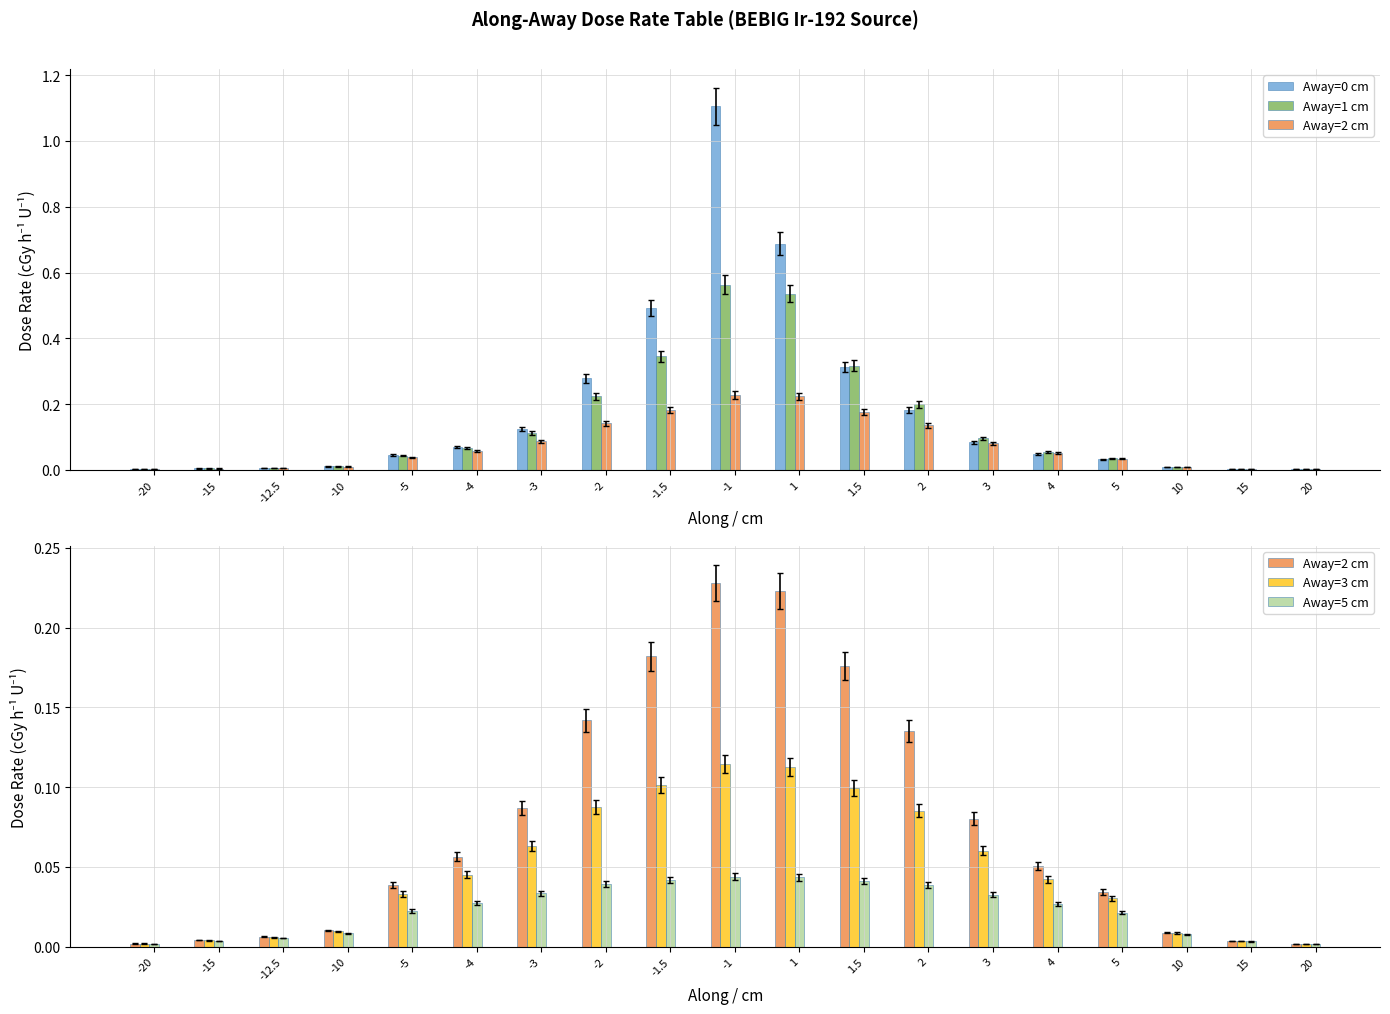

Reading right to left, what are all the values shown in this chart?

Away=0 cm: 0.0	0.0	0.0	0.0	0.0	0.1	0.2	0.3	0.7	1.1	0.5	0.3	0.1	0.1	0.0	0.0	0.0	0.0	0.0
Away=1 cm: 0.0	0.0	0.0	0.0	0.1	0.1	0.2	0.3	0.5	0.6	0.3	0.2	0.1	0.1	0.0	0.0	0.0	0.0	0.0
Away=2 cm: 0.0	0.0	0.0	0.0	0.1	0.1	0.1	0.2	0.2	0.2	0.2	0.1	0.1	0.1	0.0	0.0	0.0	0.0	0.0
Away=3 cm: 0.0	0.0	0.0	0.0	0.0	0.1	0.1	0.1	0.1	0.1	0.1	0.1	0.1	0.0	0.0	0.0	0.0	0.0	0.0
Away=5 cm: 0.0	0.0	0.0	0.0	0.0	0.0	0.0	0.0	0.0	0.0	0.0	0.0	0.0	0.0	0.0	0.0	0.0	0.0	0.0